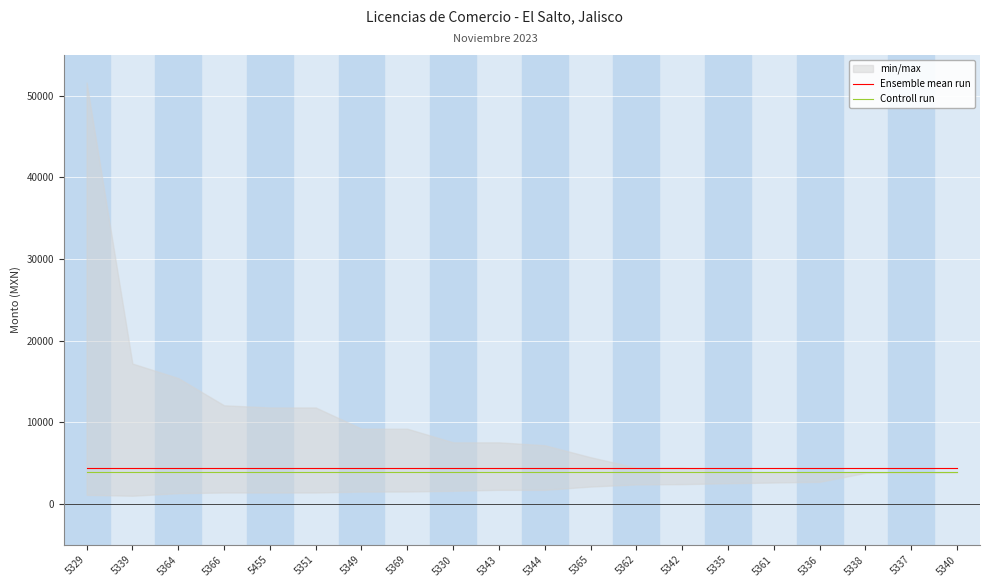

What is the maximum value for Controll run?

3899